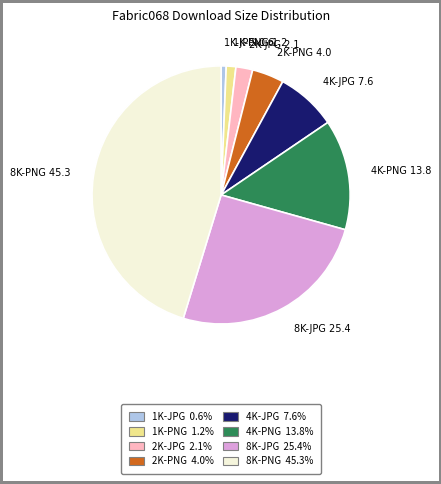

Approximately how many times larger is the value at 8K-PNG compared to 1K-JPG?

71.0